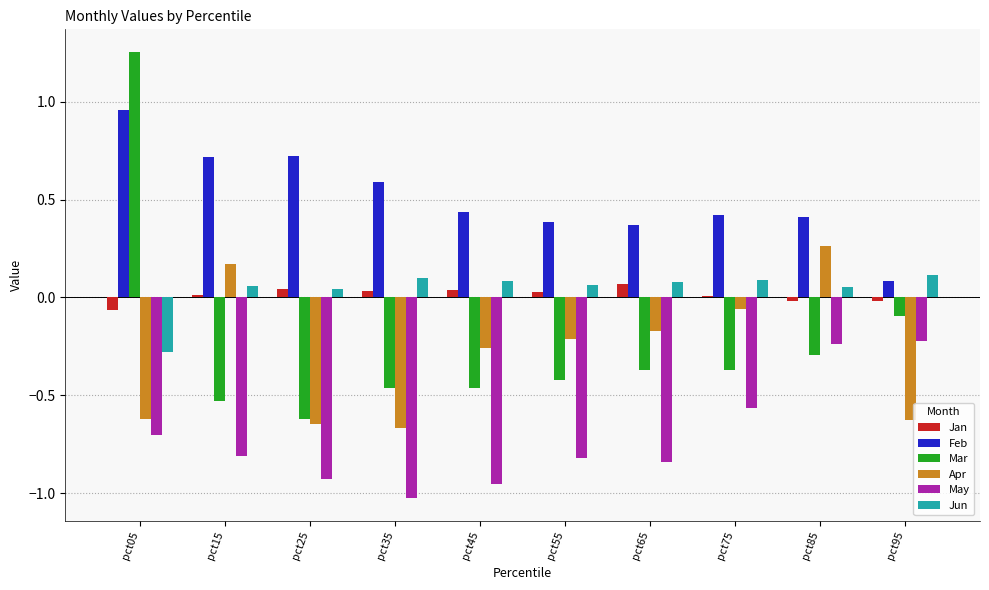

Which label corresponds to the smallest value in the chart?

pct35